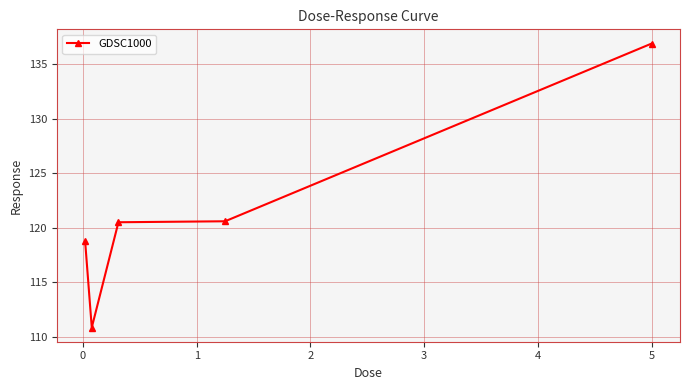

What is the maximum value shown in the chart?

136.9